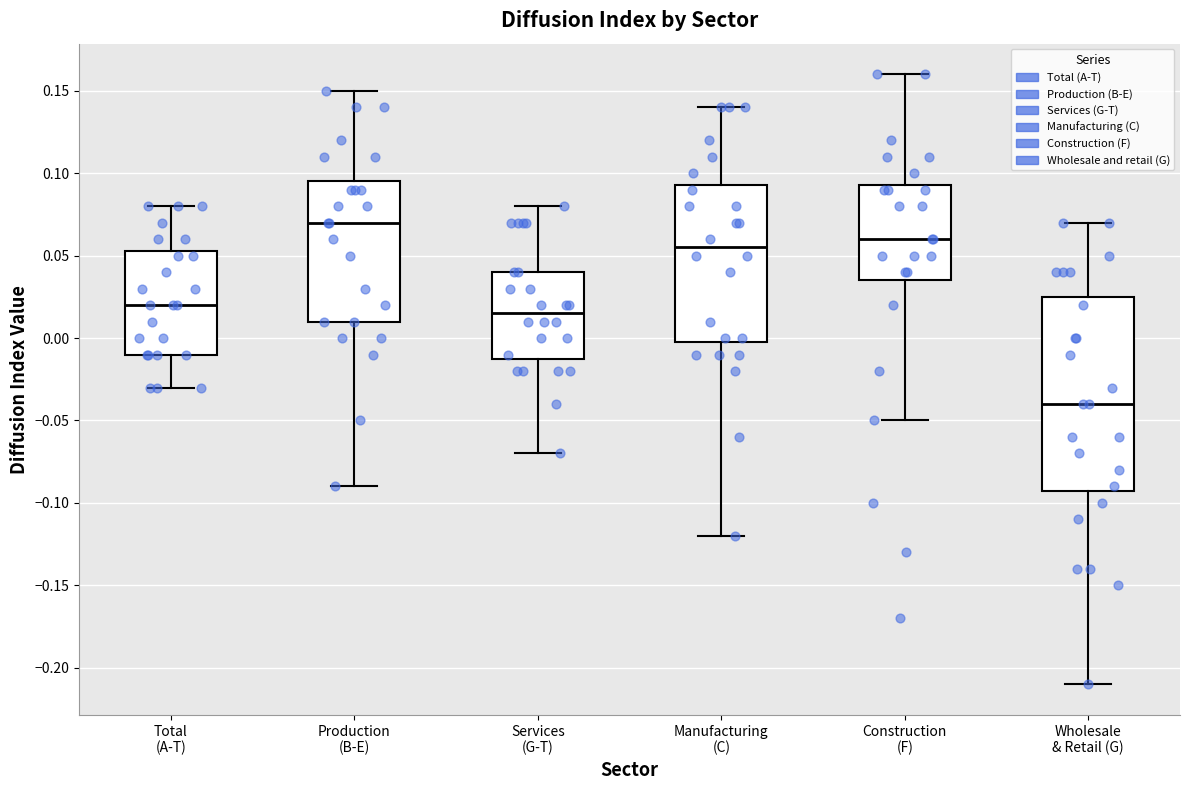

Reading left to right, transcribe this box plot: for each box, give where its median line is, the range the box spans, and where its two whiskers end, as read against the y-axis. The values are not printed on the chart, so give them approximately, as read against the axis.

Total (A-T): median 0.020, box -0.010 to 0.055, whiskers -0.030 to 0.080
Production (B-E): median 0.070, box 0.010 to 0.095, whiskers -0.090 to 0.150
Services (G-T): median 0.015, box -0.010 to 0.040, whiskers -0.070 to 0.080
Manufacturing (C): median 0.055, box 0.000 to 0.095, whiskers -0.120 to 0.140
Construction (F): median 0.060, box 0.035 to 0.095, whiskers -0.050 to 0.160
Wholesale & Retail (G): median -0.040, box -0.090 to 0.025, whiskers -0.210 to 0.070